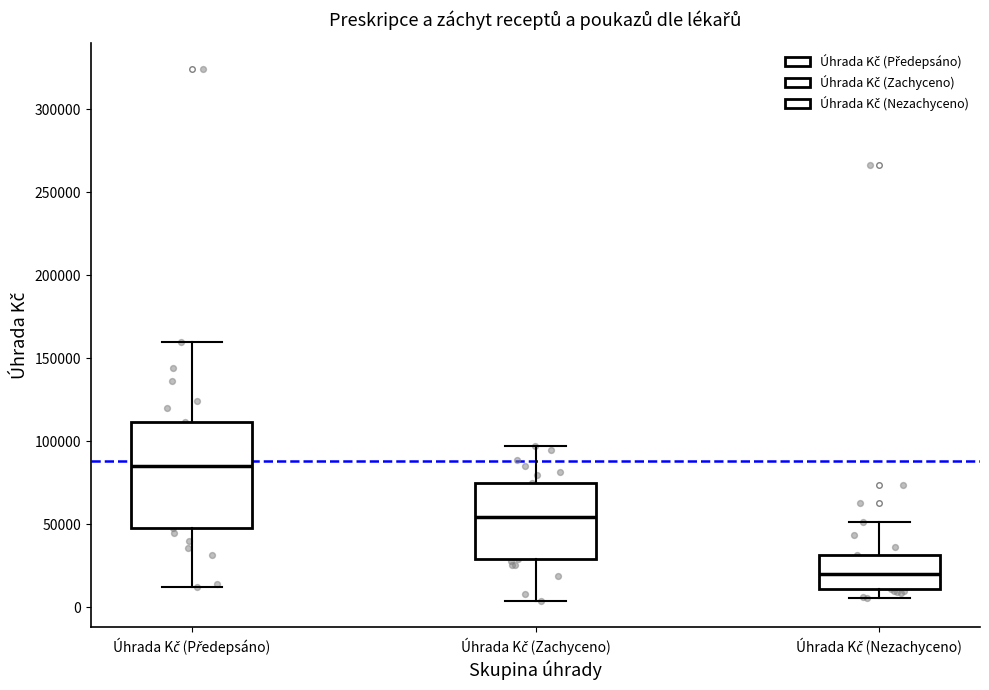

Which box has the highest median line?

Úhrada Kč (Předepsáno)